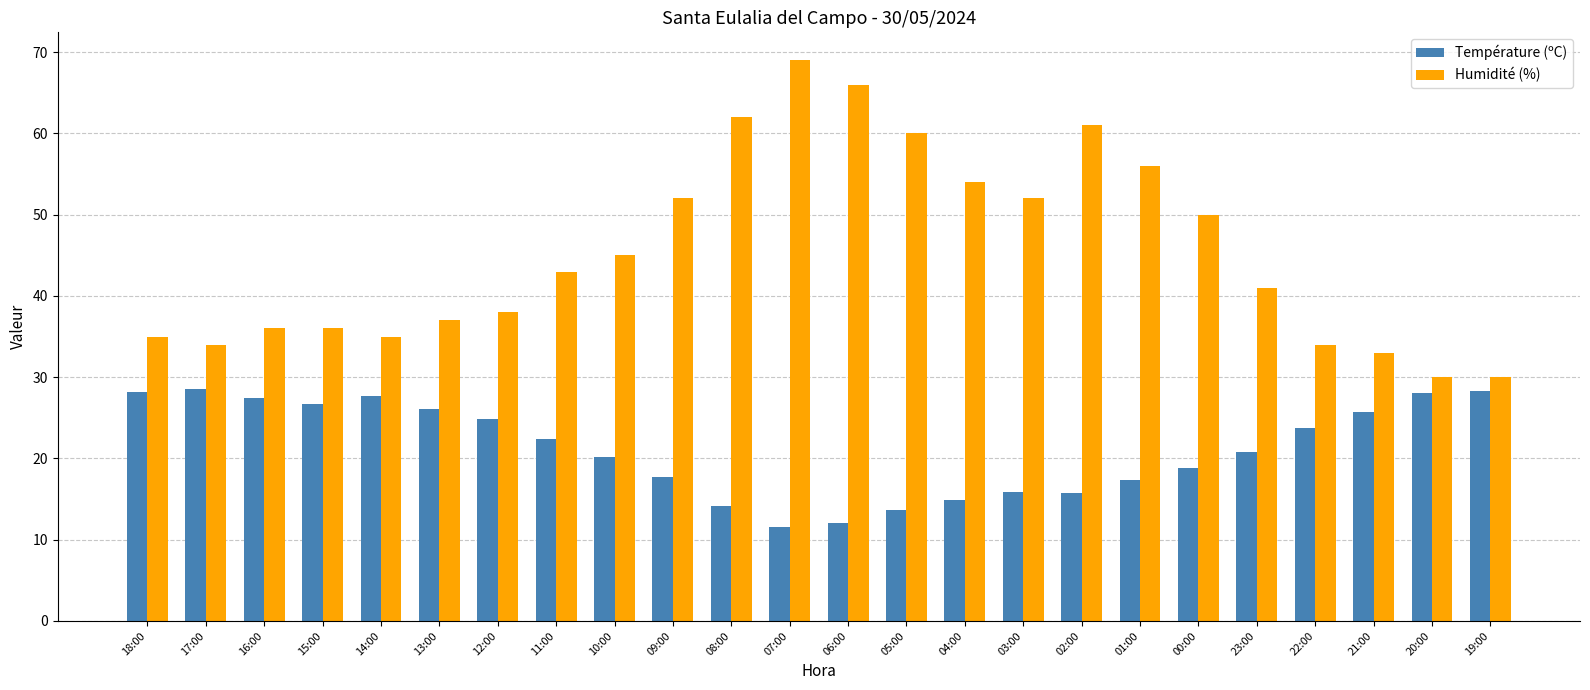

What is the value of the Humidité (%) bar at the 21st from the left?

34.0